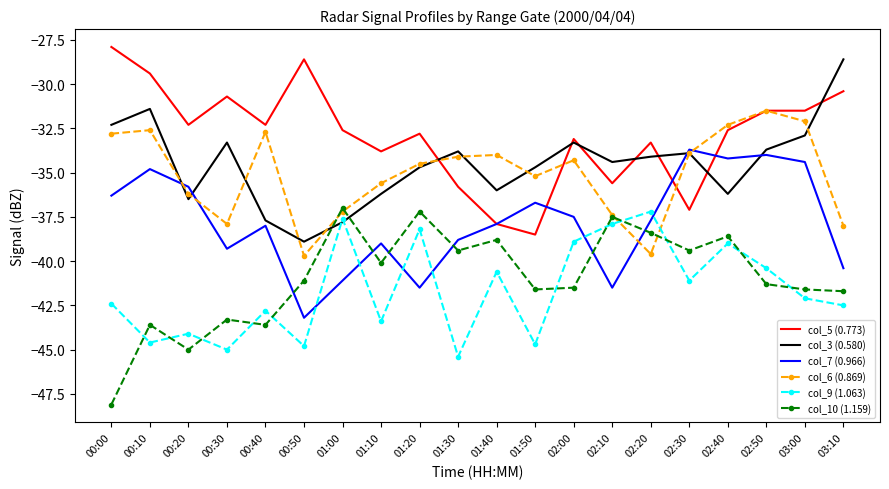

Which series ends up on top after the final intersection of col_6 (0.869) and col_9 (1.063)?

col_6 (0.869)